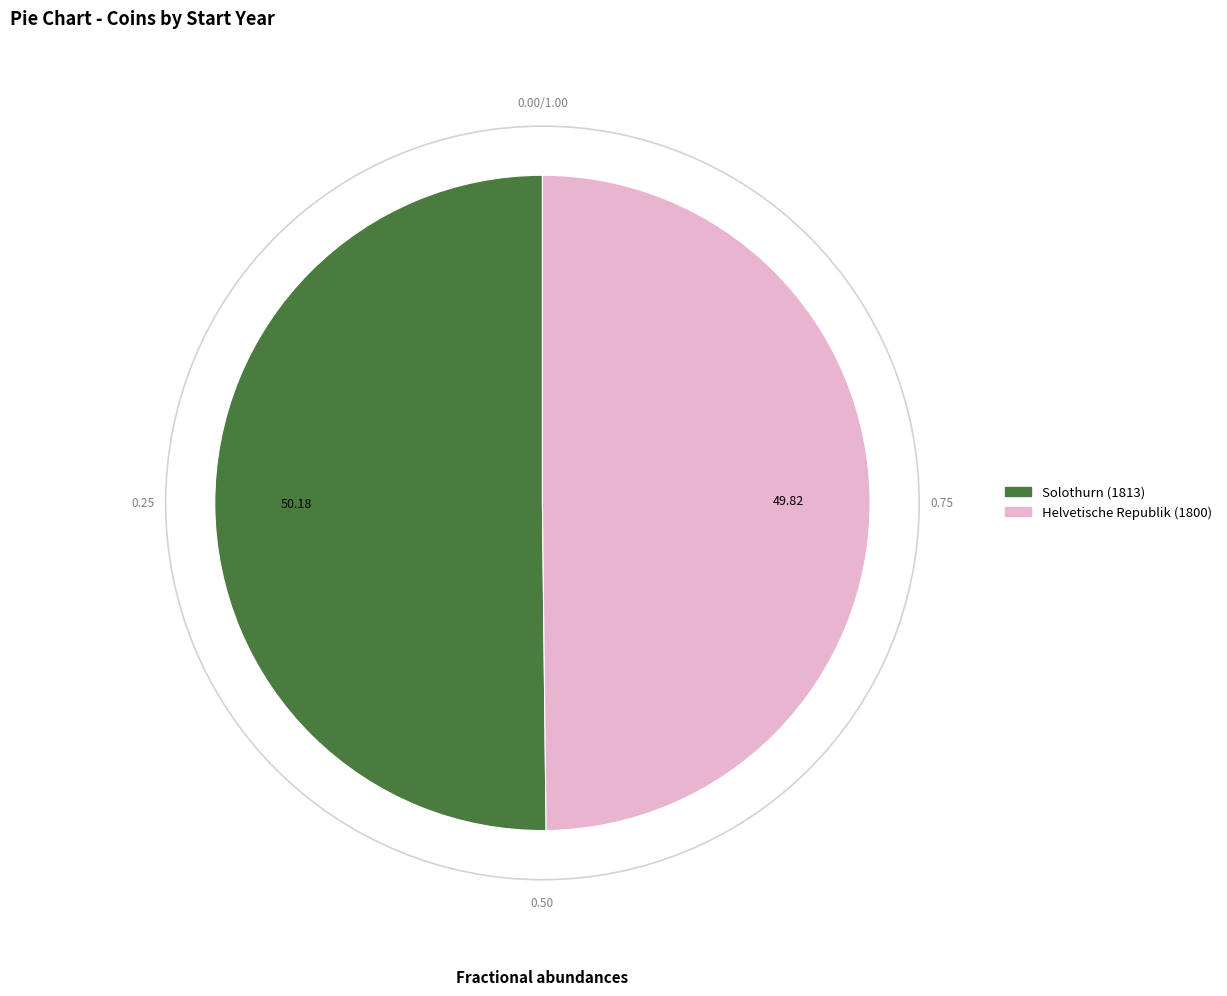

Is the sum of Helvetische Republik (1800) and Solothurn (1813) greater than half?

Yes